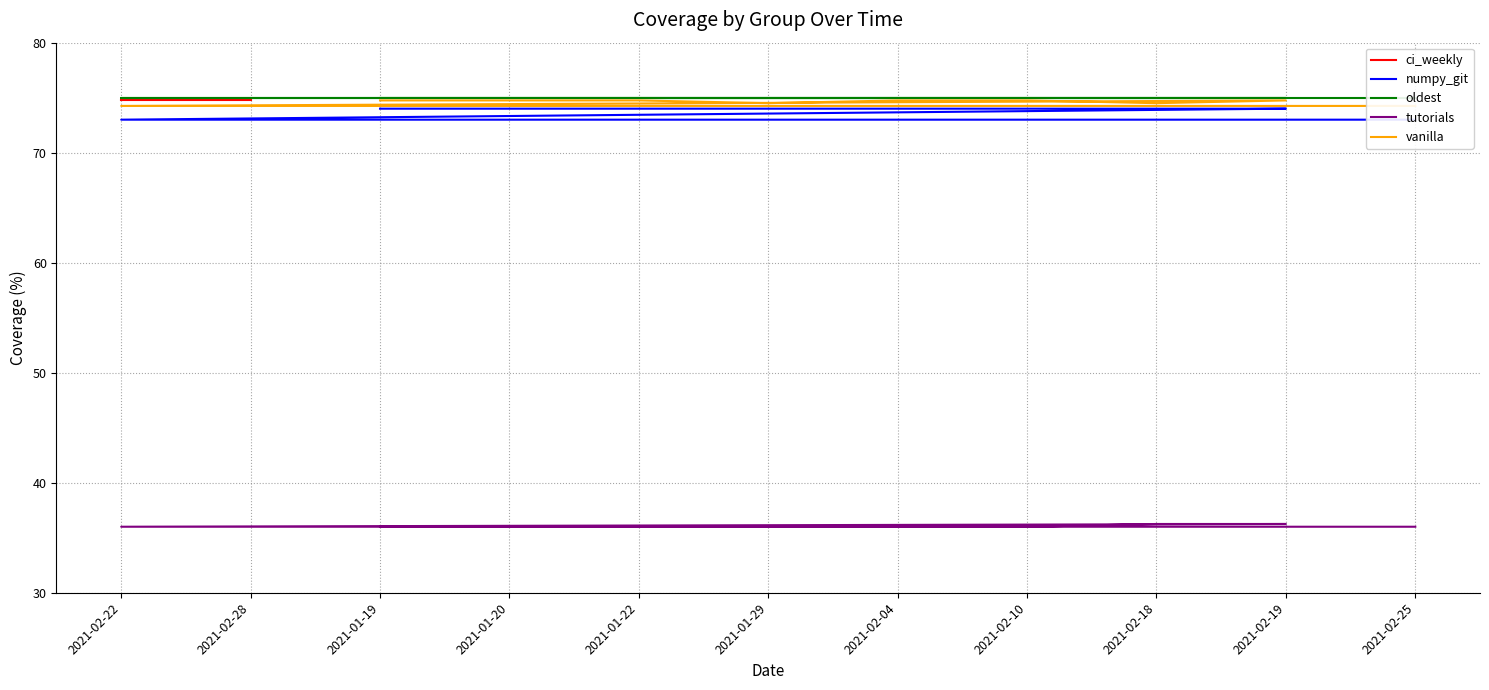

Which series has the largest range (max minus min)?

numpy_git